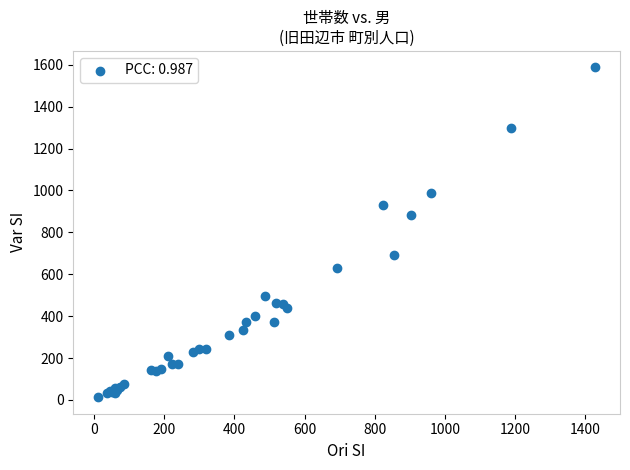

What Y value in the scatter plot is closest to 800?

881